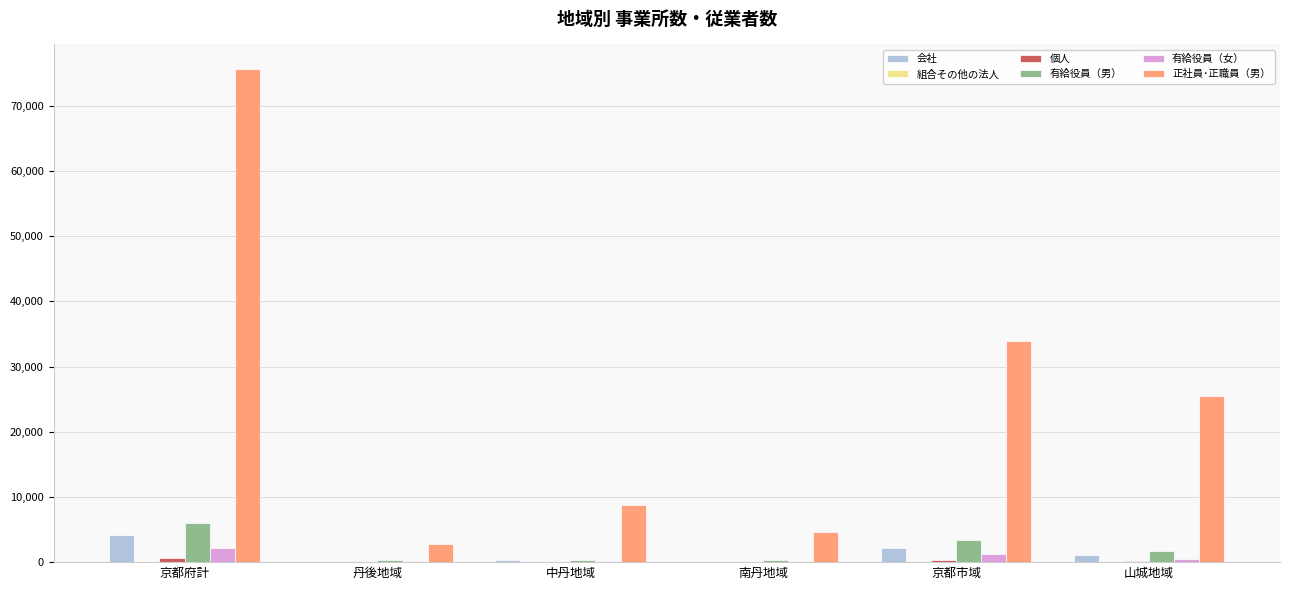

What is the sum of all 会社 values?

8278